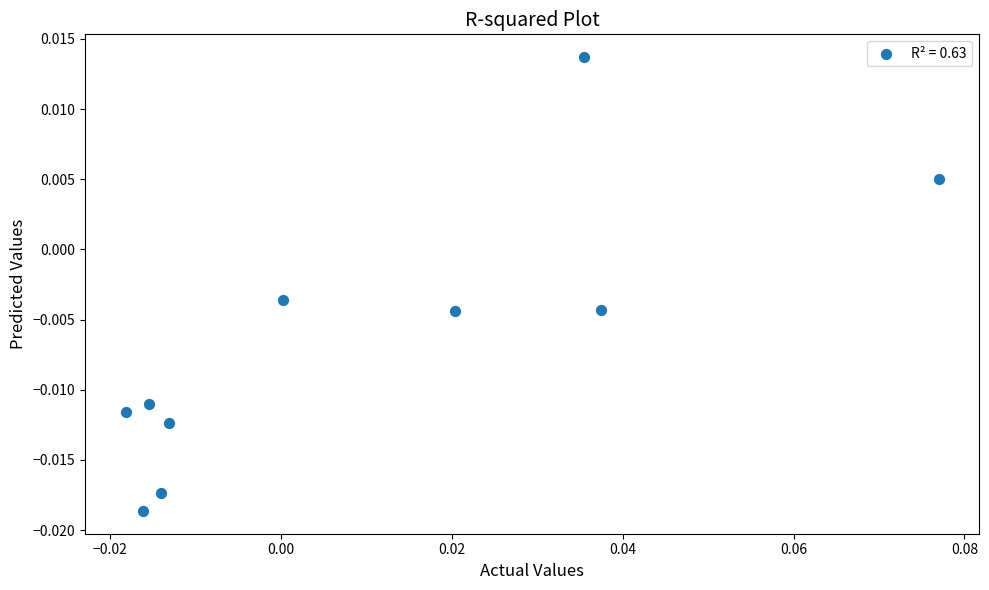

How many data points are displayed?

10